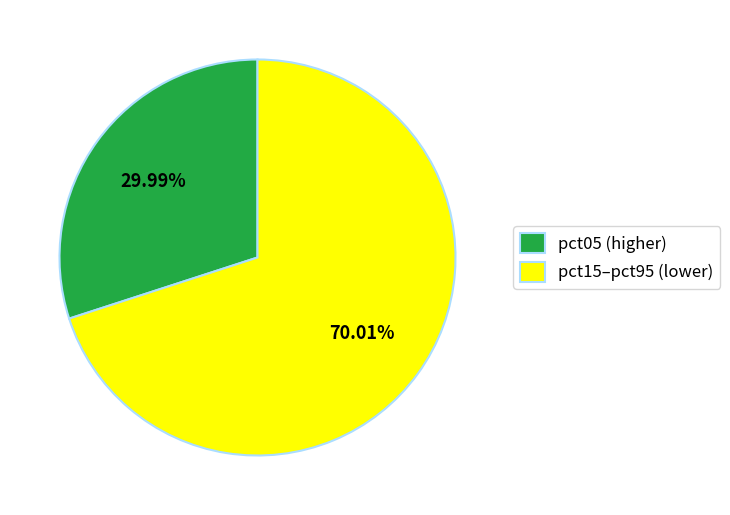

Is pct15–pct95 (lower) the majority of the pie?

Yes